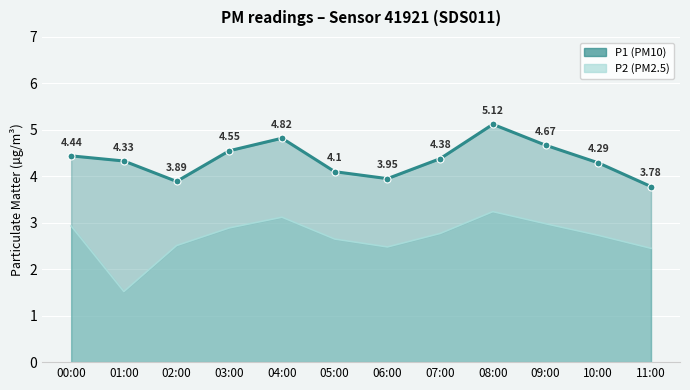

What is the sum of the P1 values at 03:00 and 08:00?

9.7